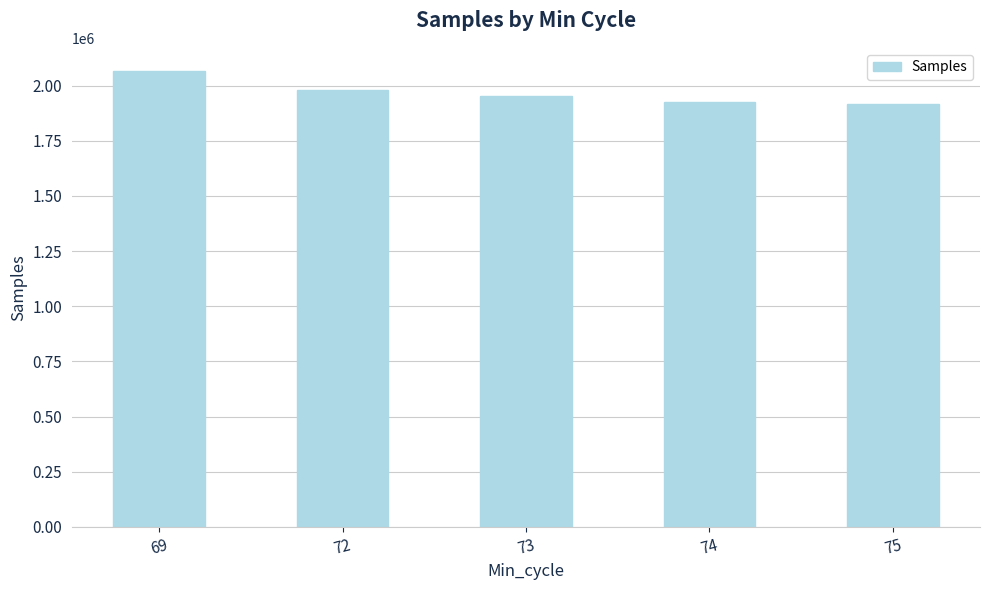

Approximately how many times larger is the value at 75 compared to 74?

1.0